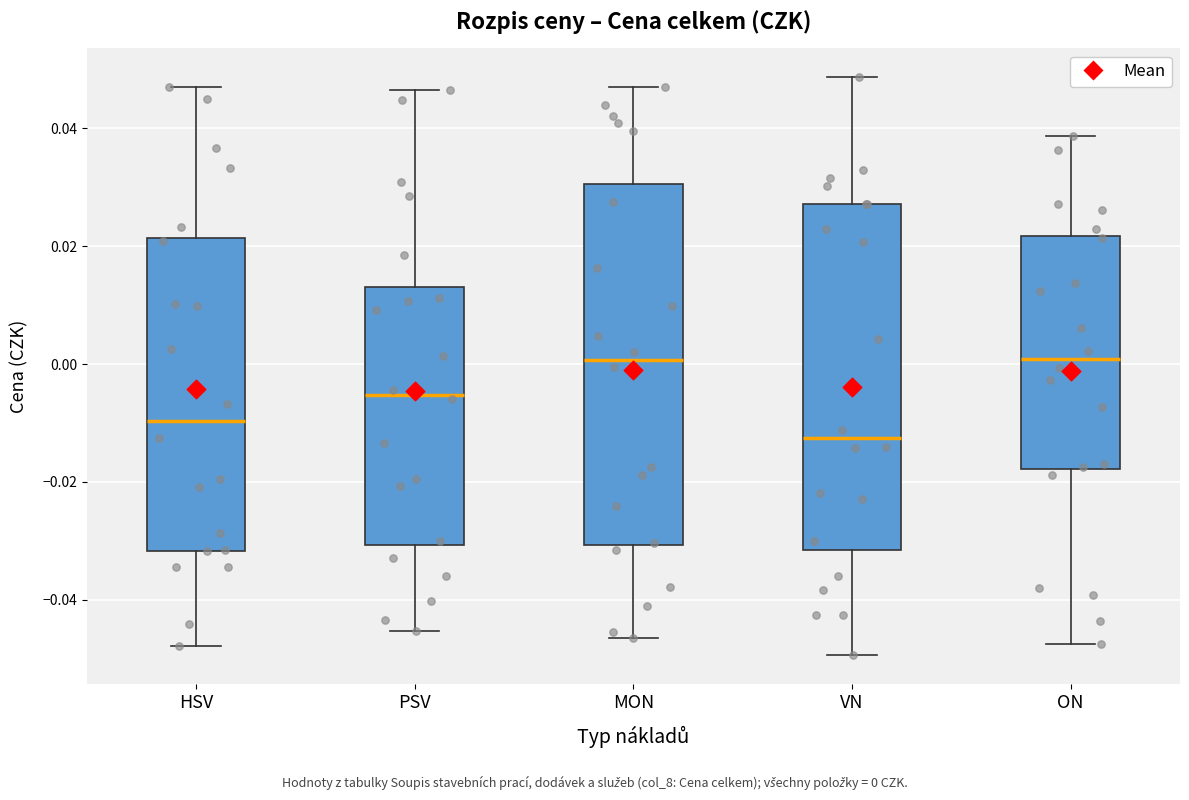

Reading left to right, transcribe this box plot: for each box, give where its median line is, the range the box spans, and where its two whiskers end, as read against the y-axis. The values are not printed on the chart, so give them approximately, as read against the axis.

HSV: median -0.010, box -0.032 to 0.022, whiskers -0.048 to 0.046
PSV: median -0.006, box -0.030 to 0.012, whiskers -0.046 to 0.046
MON: median 0.000, box -0.030 to 0.030, whiskers -0.046 to 0.046
VN: median -0.012, box -0.032 to 0.028, whiskers -0.050 to 0.048
ON: median 0.000, box -0.018 to 0.022, whiskers -0.048 to 0.038